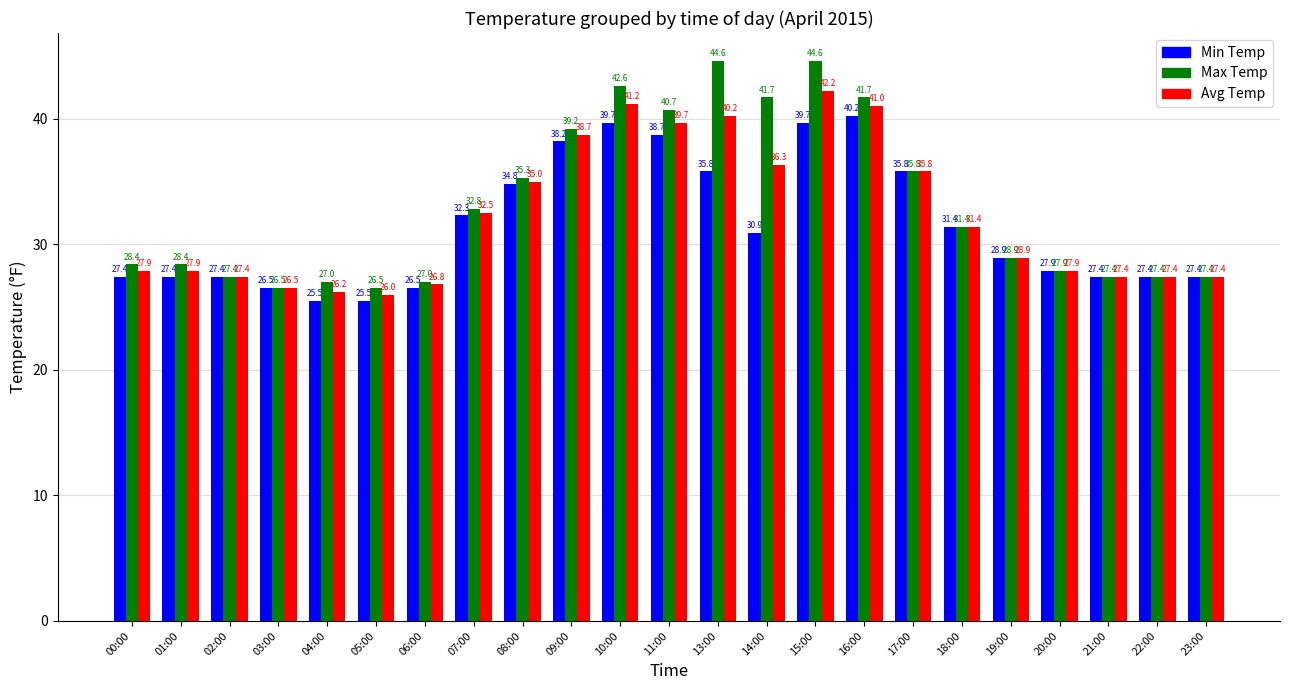

What is the difference between the second highest and second lowest values in the Max Temp series?

18.1